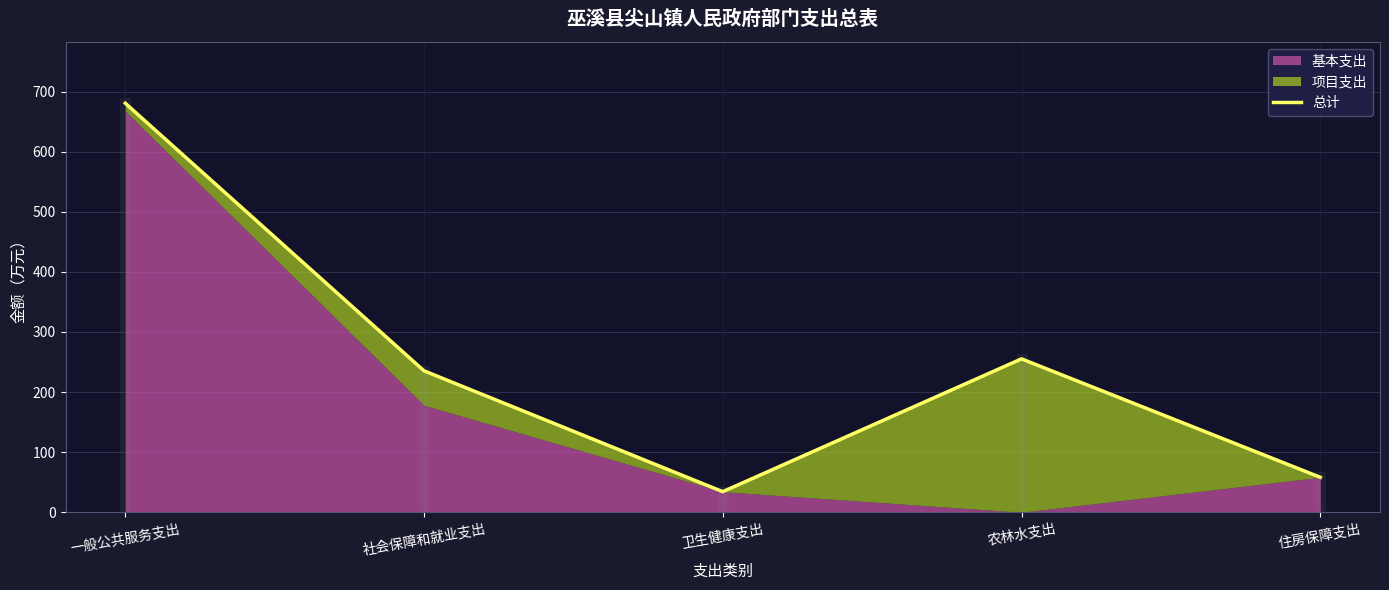

Reading left to right, list all the values displayed in this chart.

一般公共服务支出=680.7	社会保障和就业支出=235.3	卫生健康支出=34.2	农林水支出=255.2	住房保障支出=58.2